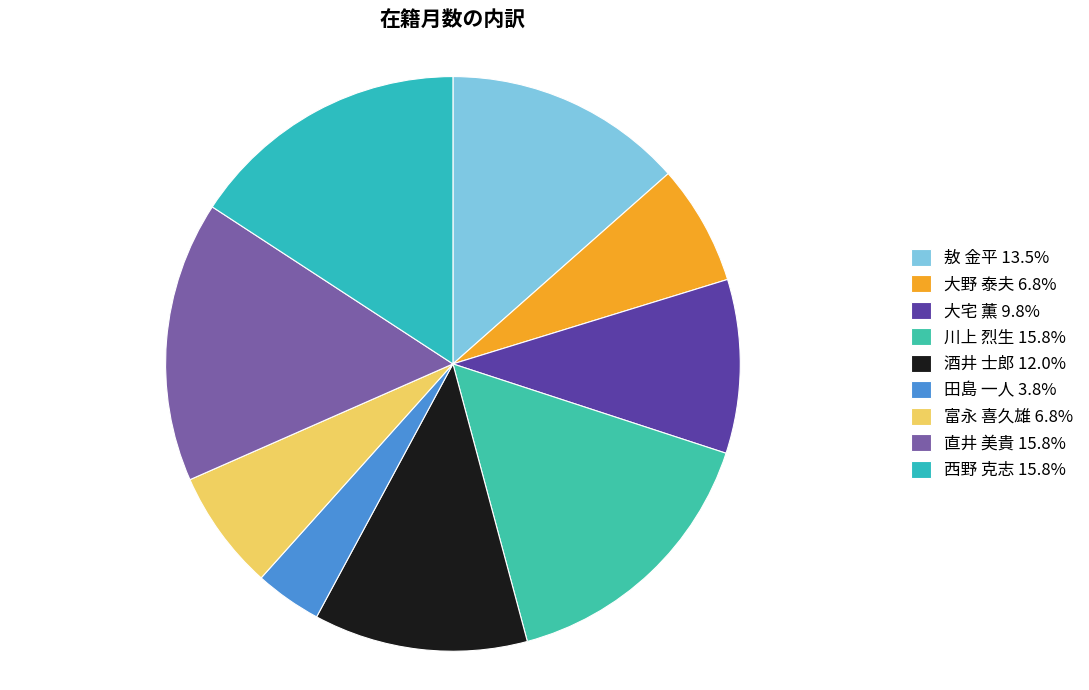

Does any single category account for the majority?

No